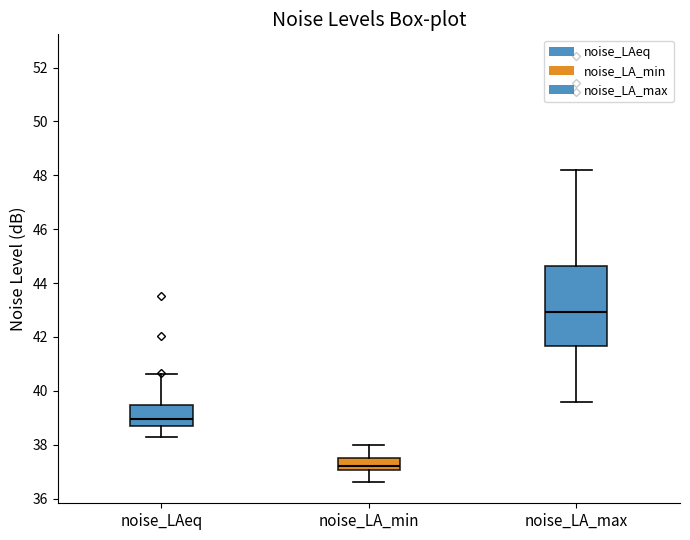

Which box has the highest median line?

noise_LA_max